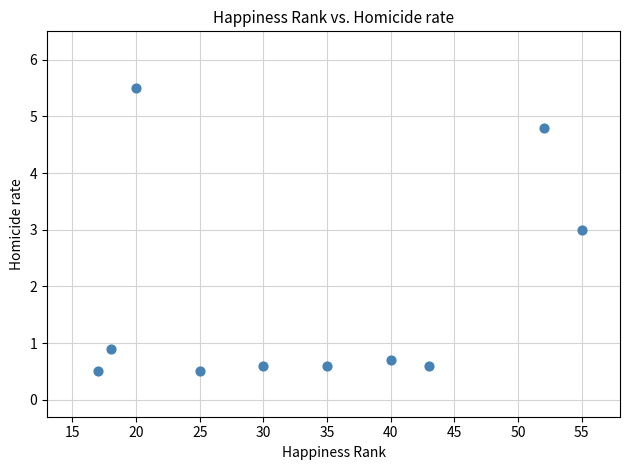

What is the range of Y values (max minus min)?

5.0